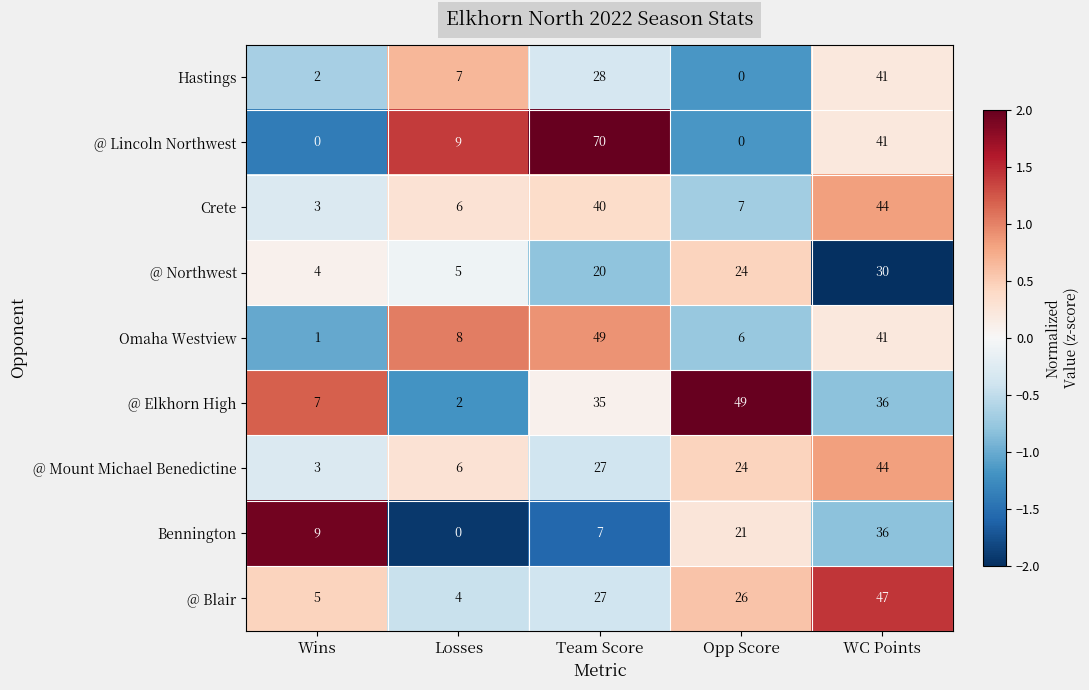

What is the sum of the Omaha Westview values at Team Score and Opp Score?

55